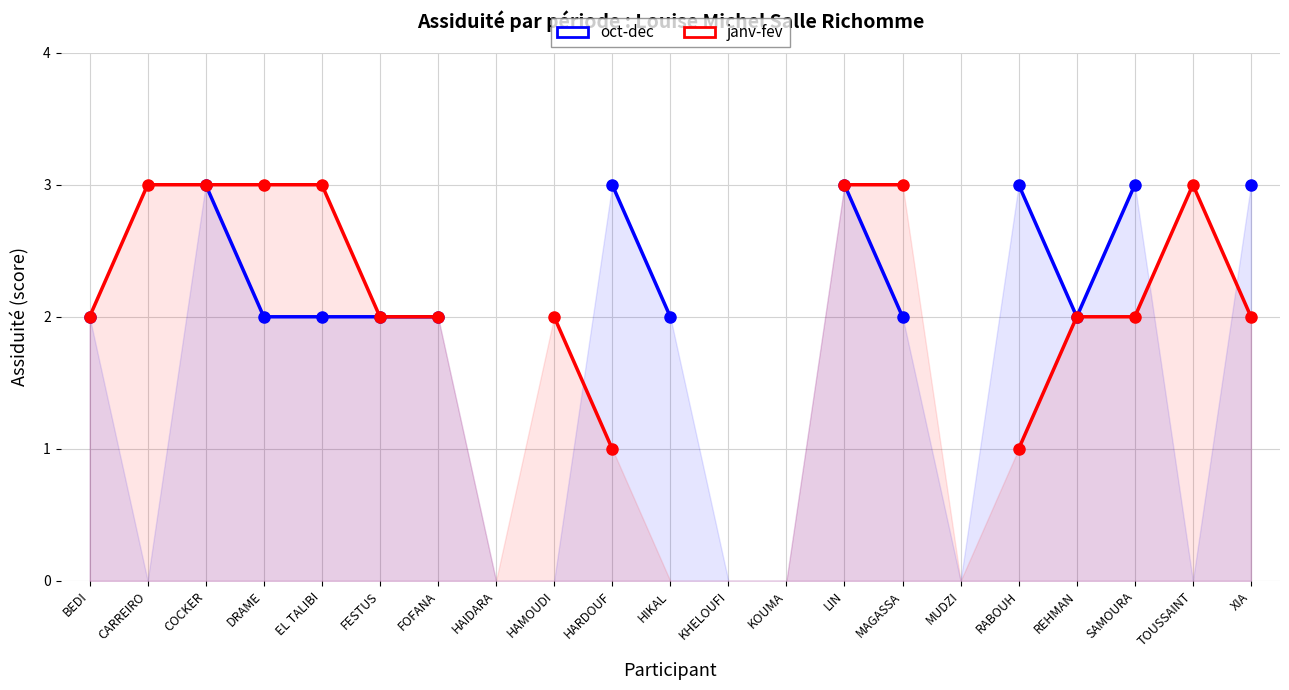

At KHELOUFI, list the series in order from largest to smallest.

oct-dec, janv-fev